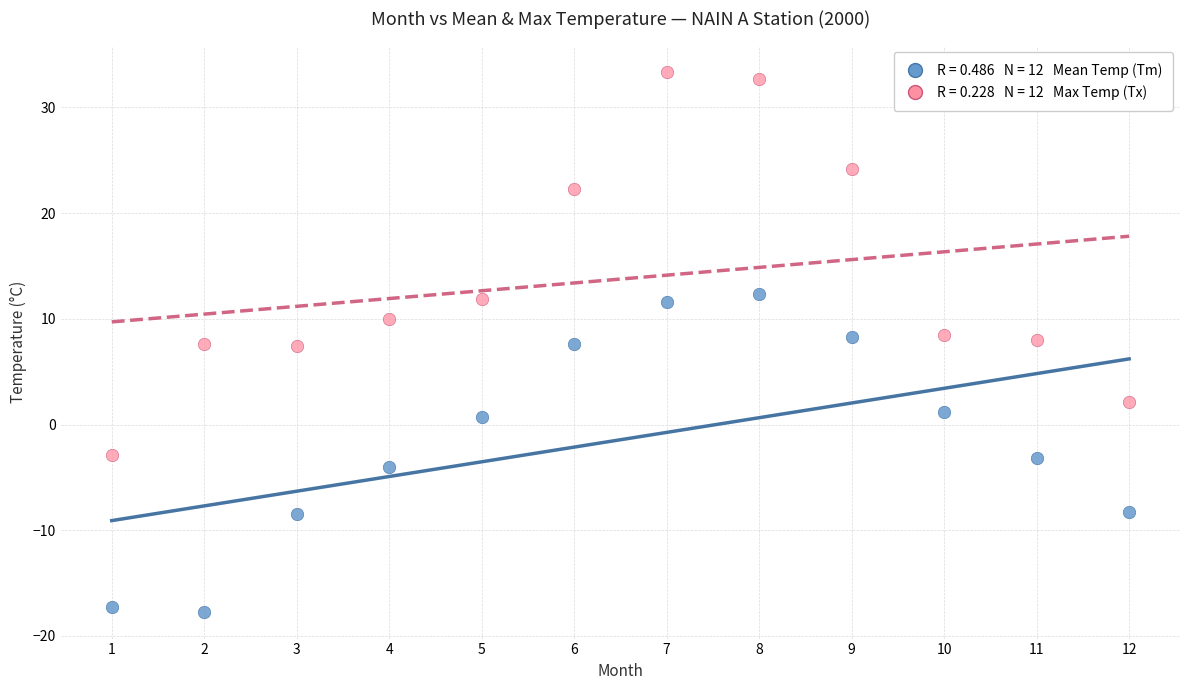

Across all data points, what is the range of X values (max minus min)?

11.0